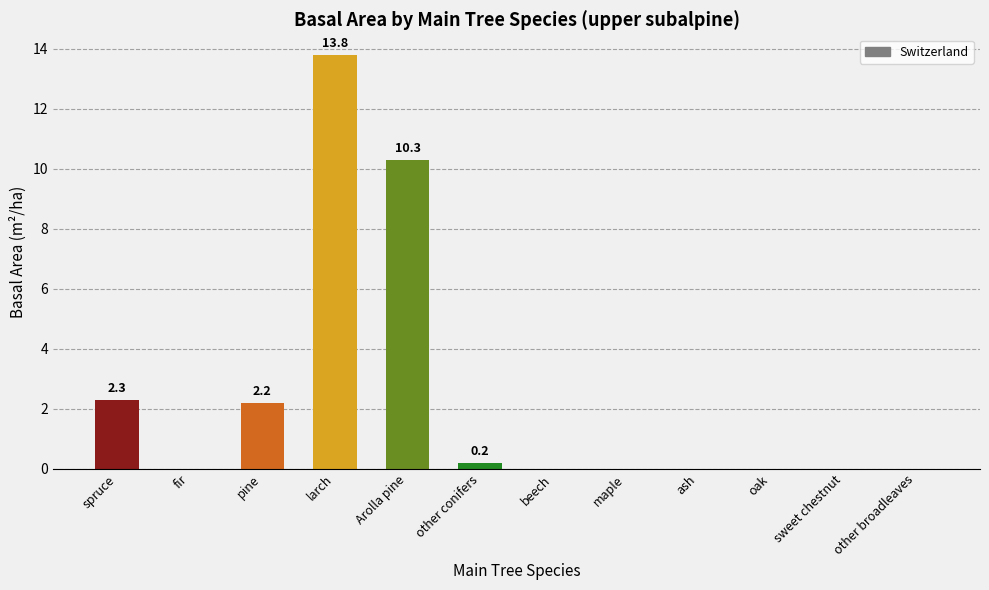

How many distinct data groups are displayed?

1